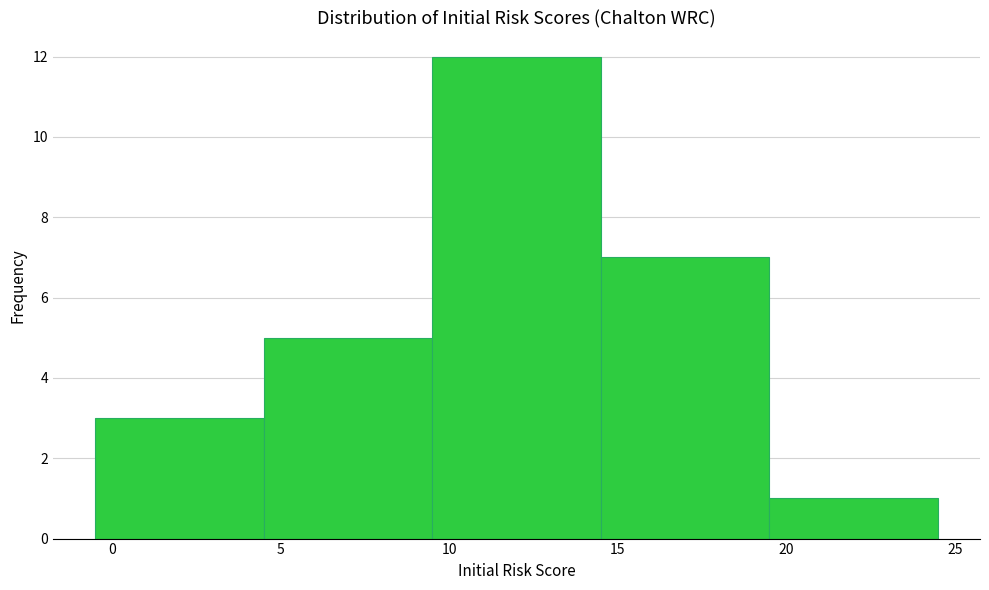

Which range on the x-axis has the tallest bar?

9.5 to 14.5